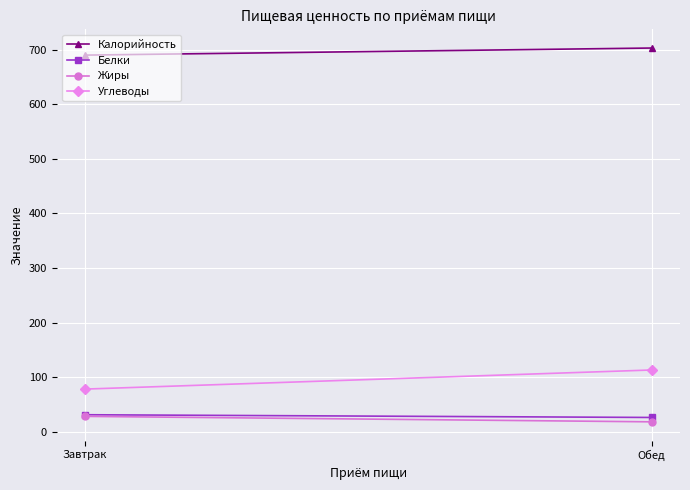

Reading left to right, transcribe all the data shown in this chart.

Калорийность: 690	703
Белки: 31	26
Жиры: 28	18
Углеводы: 78	113